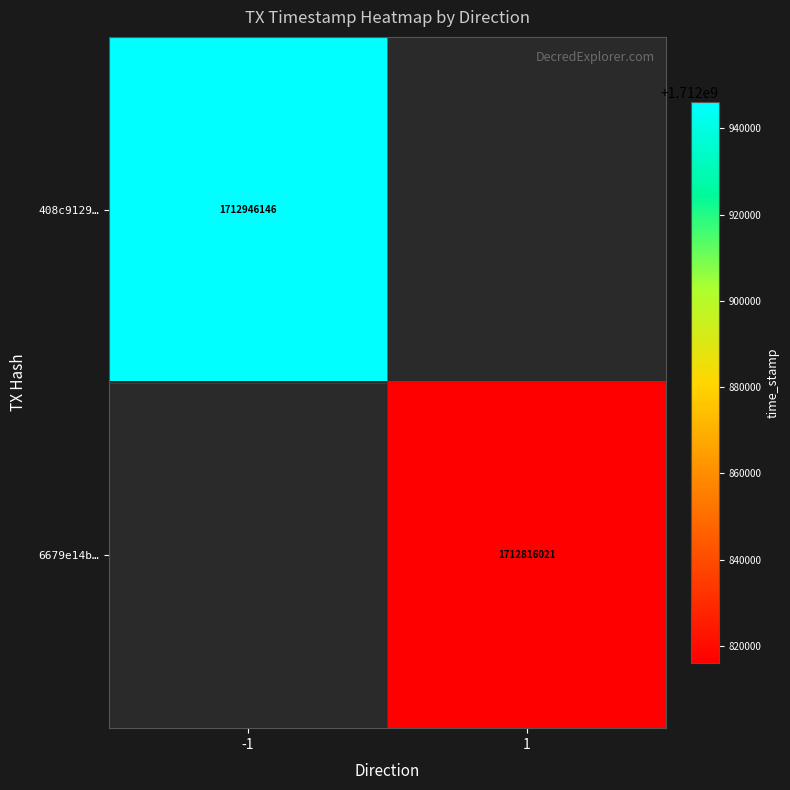

How many series are shown in this chart?

2